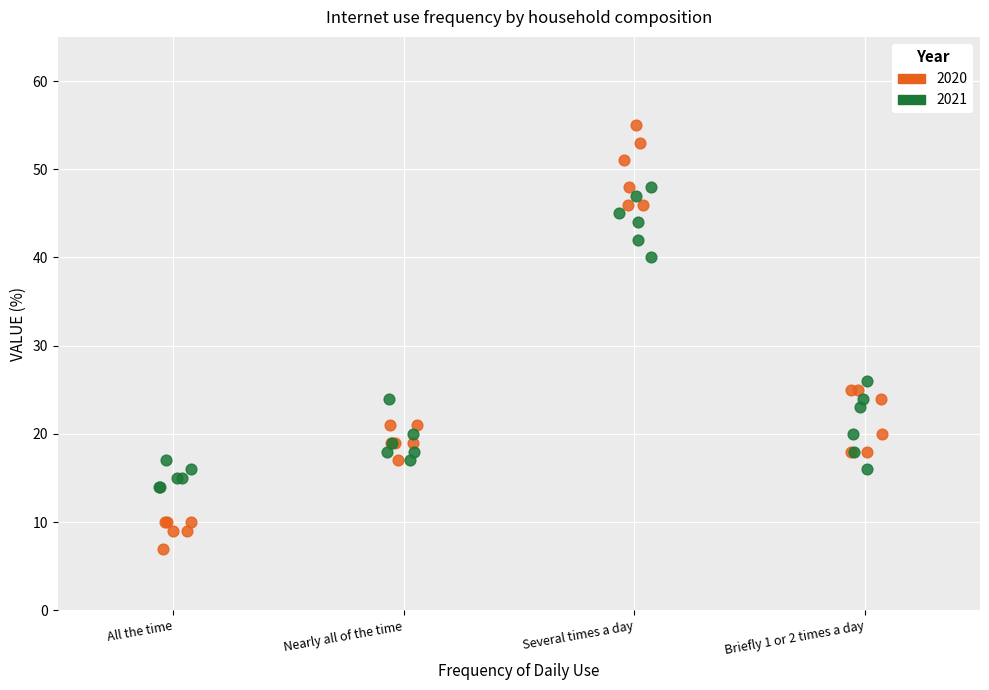

Which series reaches the maximum Y coordinate?

2020